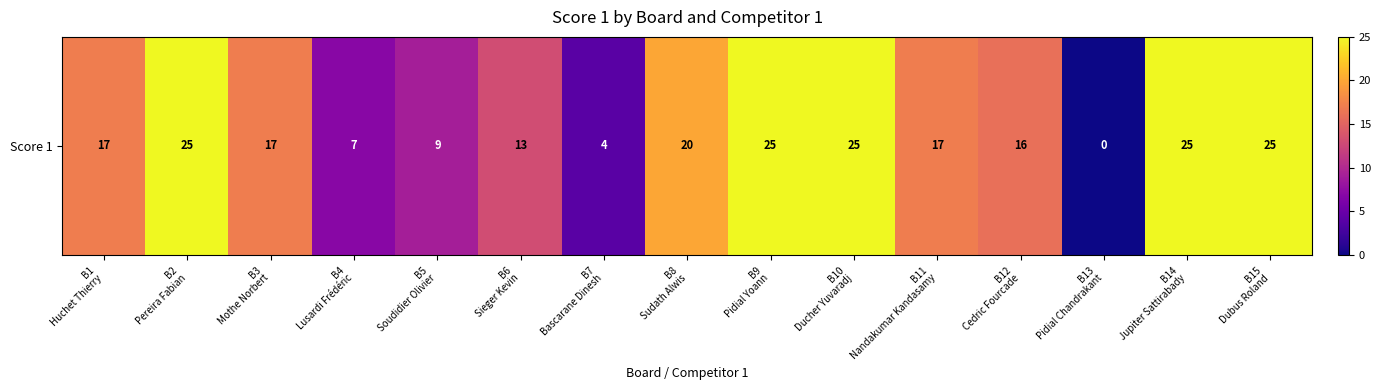

What is the difference between the maximum and minimum values?

25